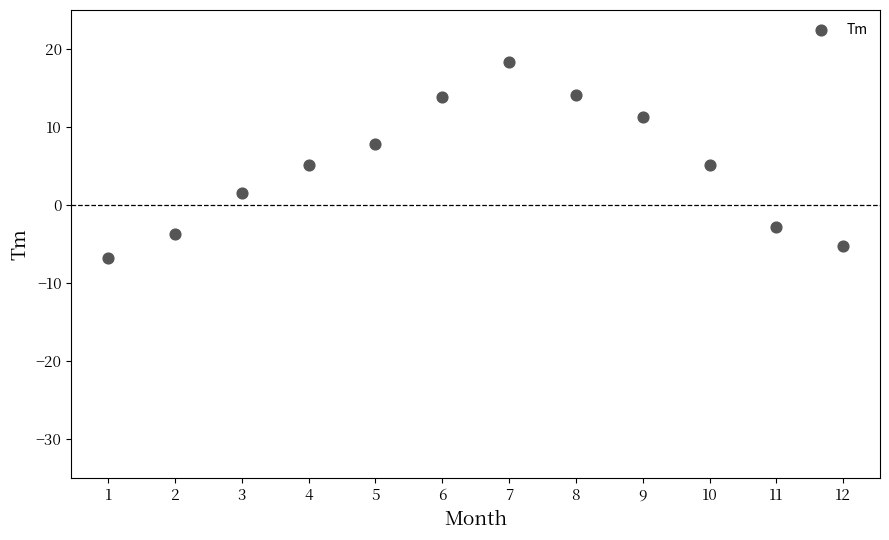

What is the range of X values (max minus min)?

11.0